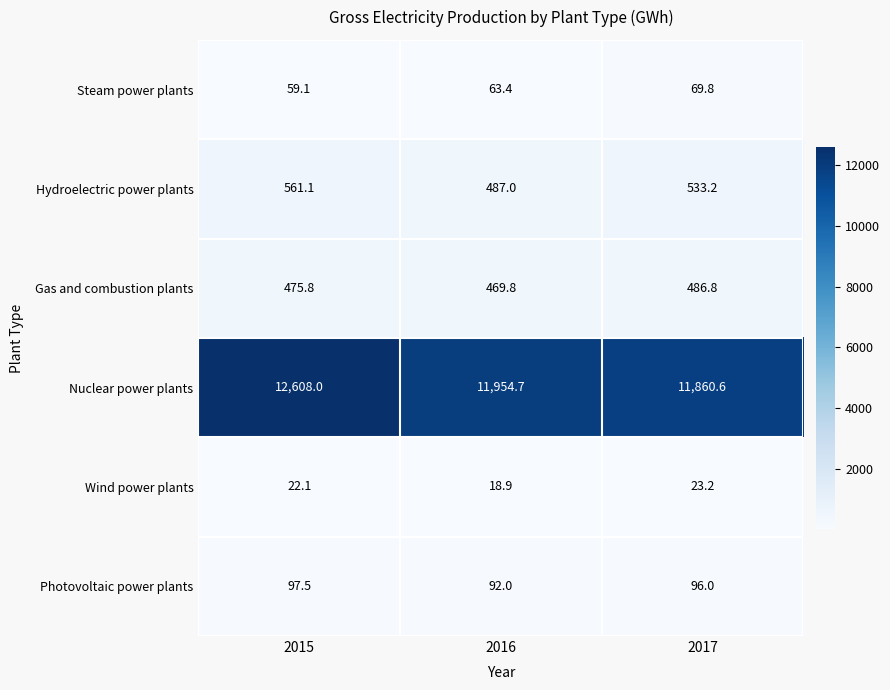

Which series has the largest range (max minus min)?

Nuclear power plants